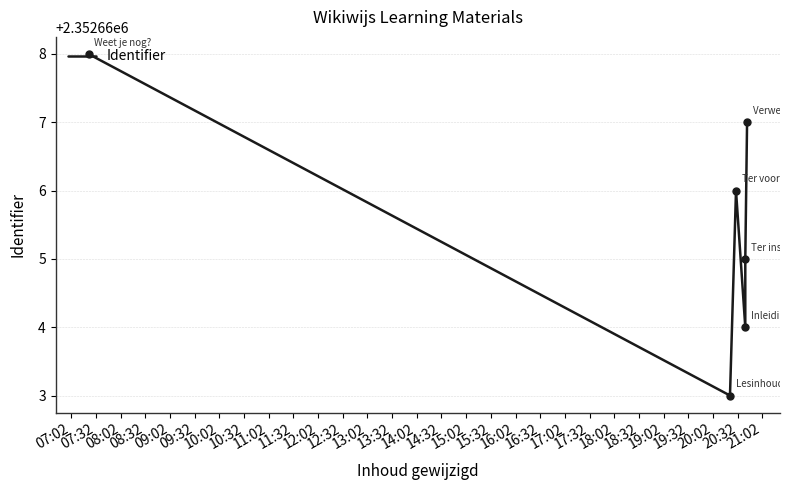

Approximately how many times larger is the value at 07:32 compared to 07:02?

1.0